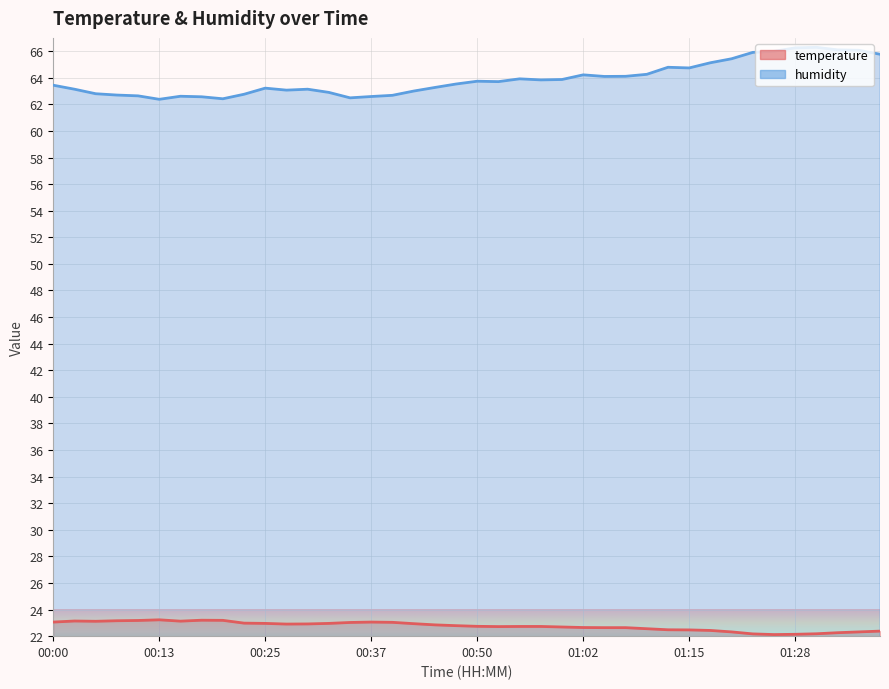

What is the difference between the temperature values at 00:27 and 00:00?

0.1